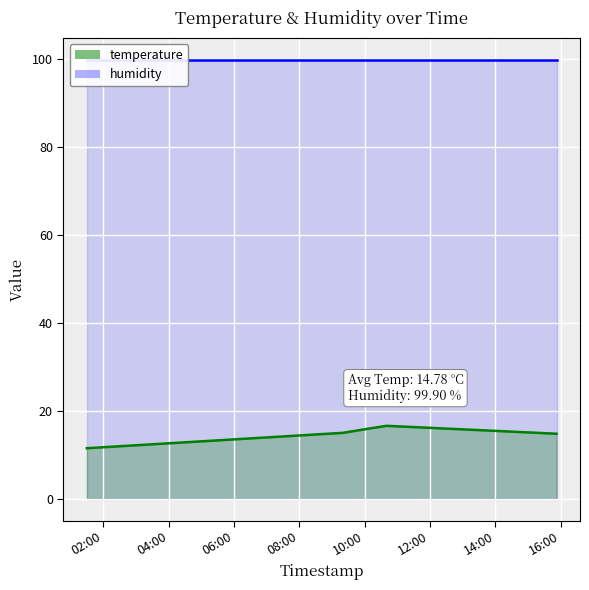

What is the label of the 1st point from the right?

2022-10-18T15:52:26